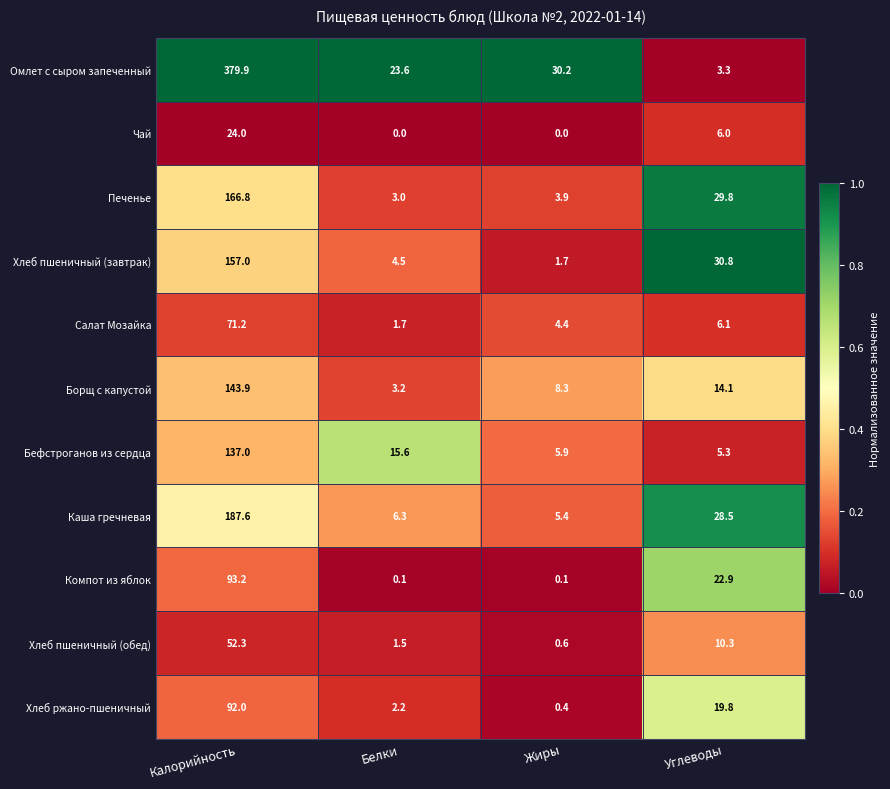

How many data points does each series have?

4